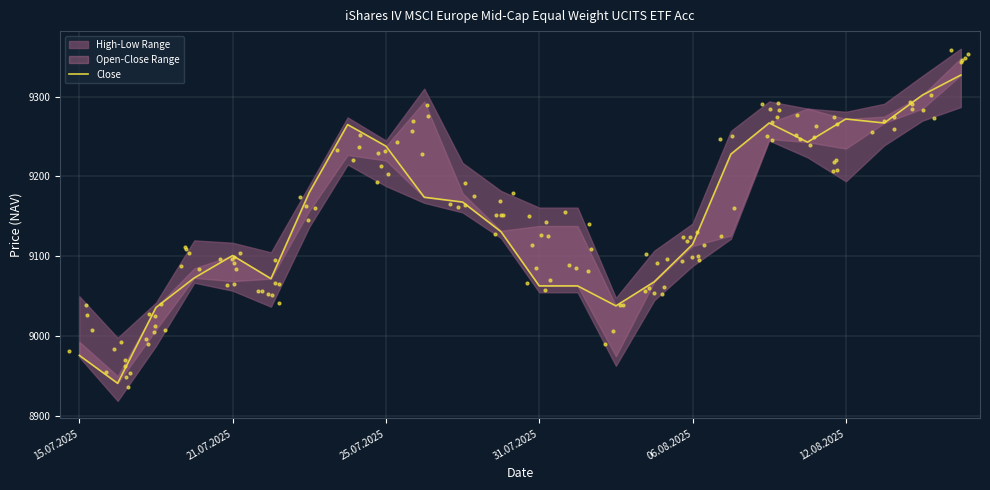

Between 10 and 20, which is larger?

20